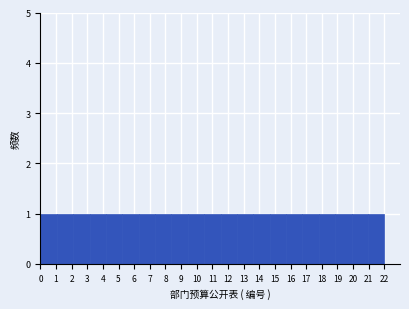

What is the height of the bar covering 3.1 to 4.2 on the x-axis? Neither the bar edges nor the heights are printed on the chart, so give them approximately, as read against the axes.

1